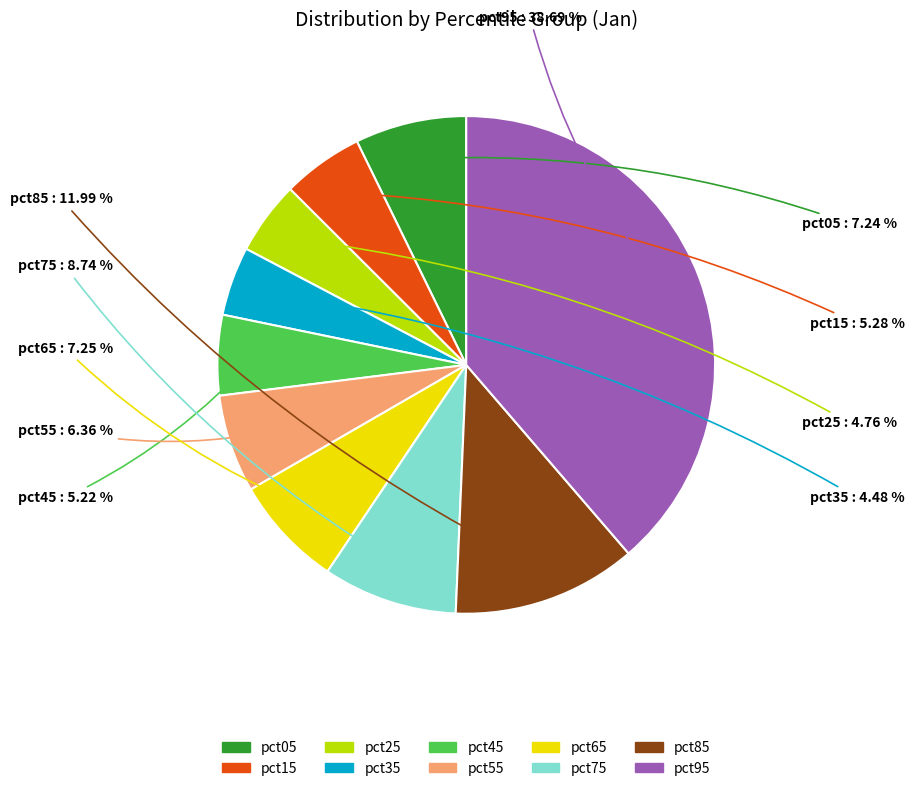

Is it true that pct55 is 12% of the pie?

False